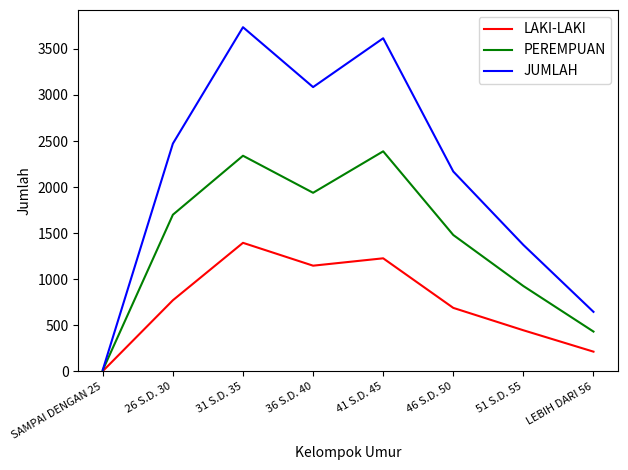

Rank the series by their maximum value, from lowest to highest.

LAKI-LAKI, PEREMPUAN, JUMLAH